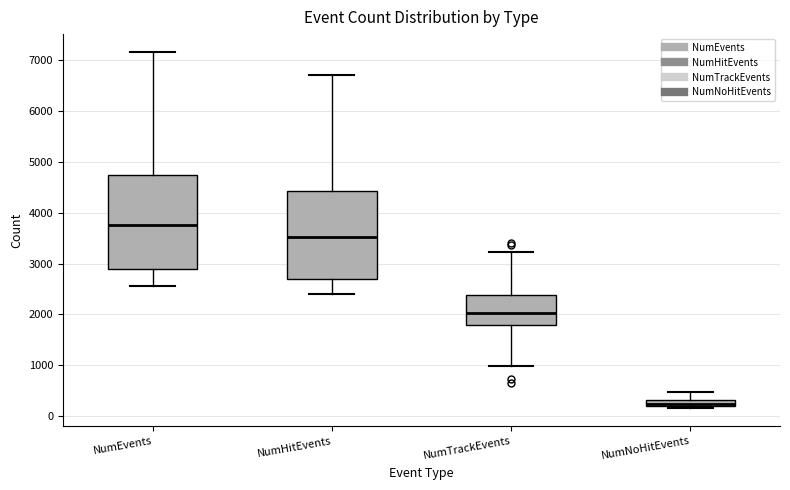

Which box's median line is the highest?

NumEvents